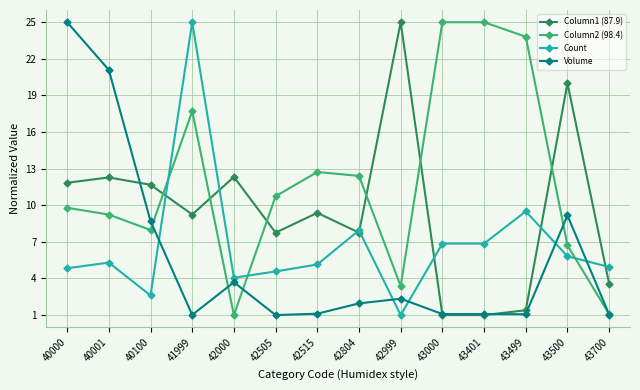

At how many categories does at least one series exceed 23?

6